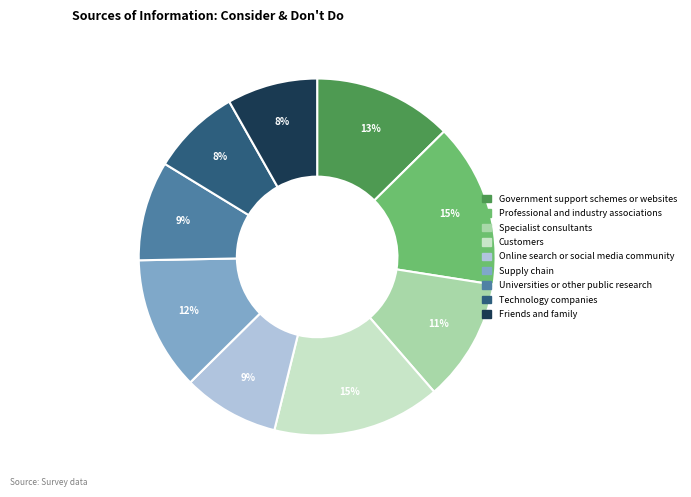

Is Universities or other public research the majority of the pie?

No